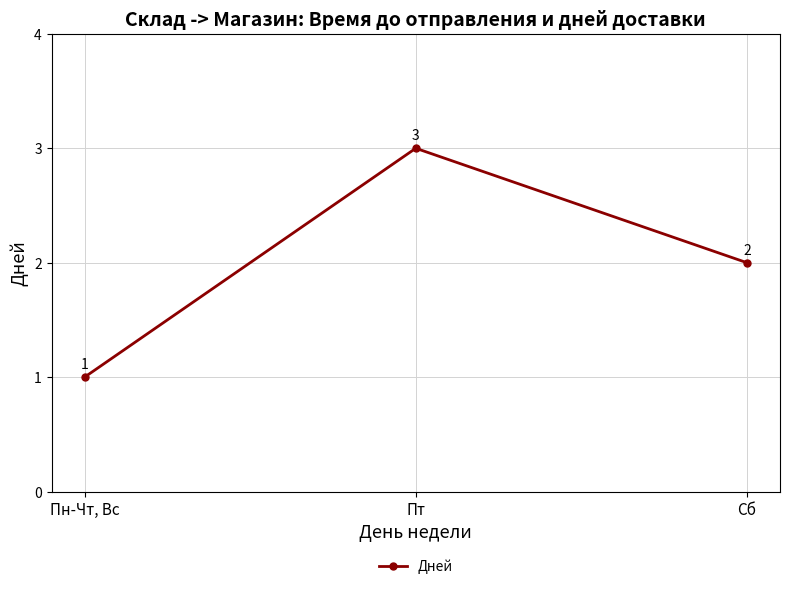

What is the ratio of the value at Пт to the value at Сб?

1.5